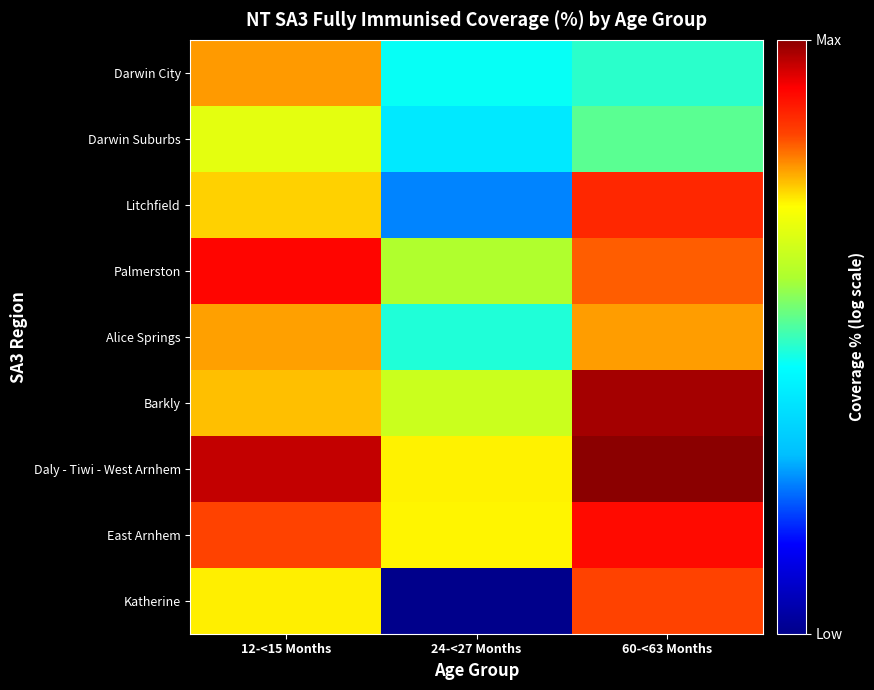

Which label corresponds to the largest value in the chart?

60-<63 Months